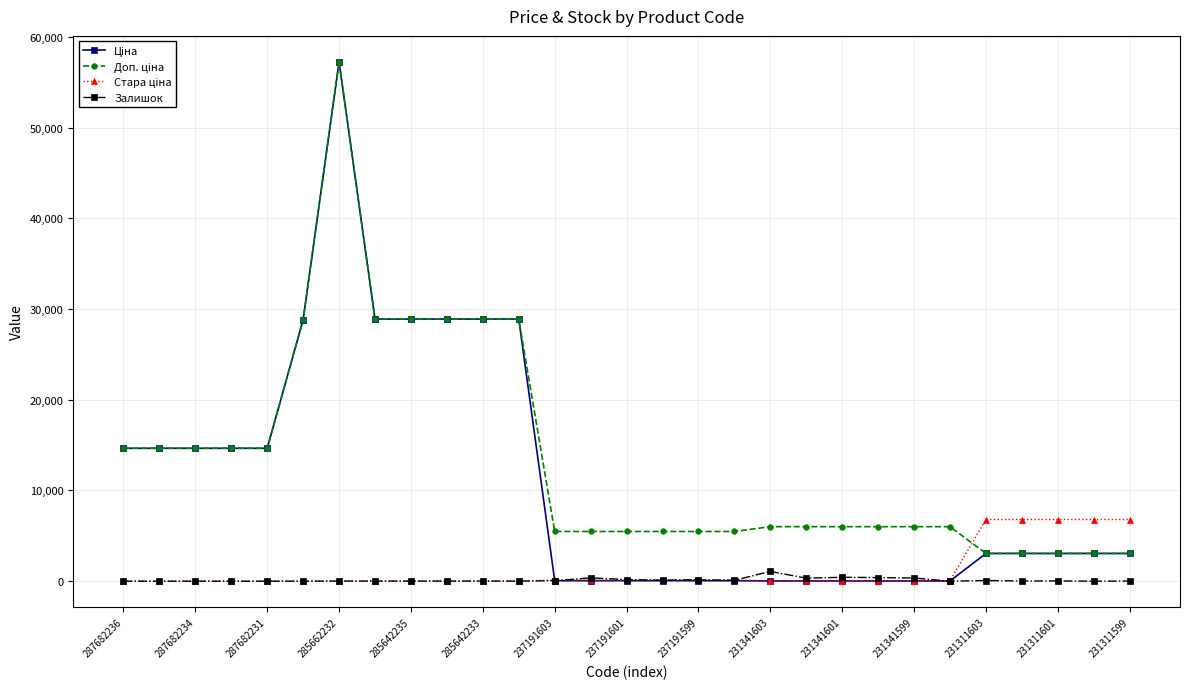

List the series in order of their peak value, lowest first.

Залишок, Стара ціна, Ціна, Доп. ціна